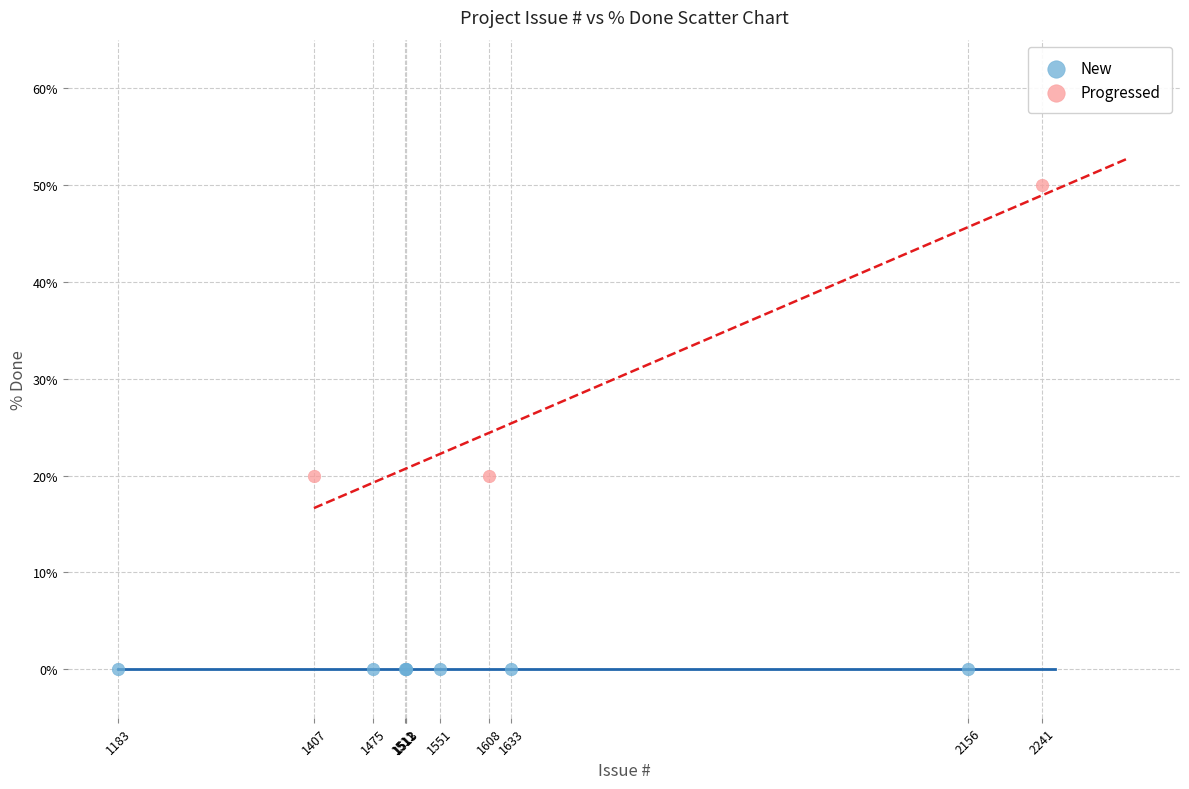

Which series contains the highest Y value?

Progressed